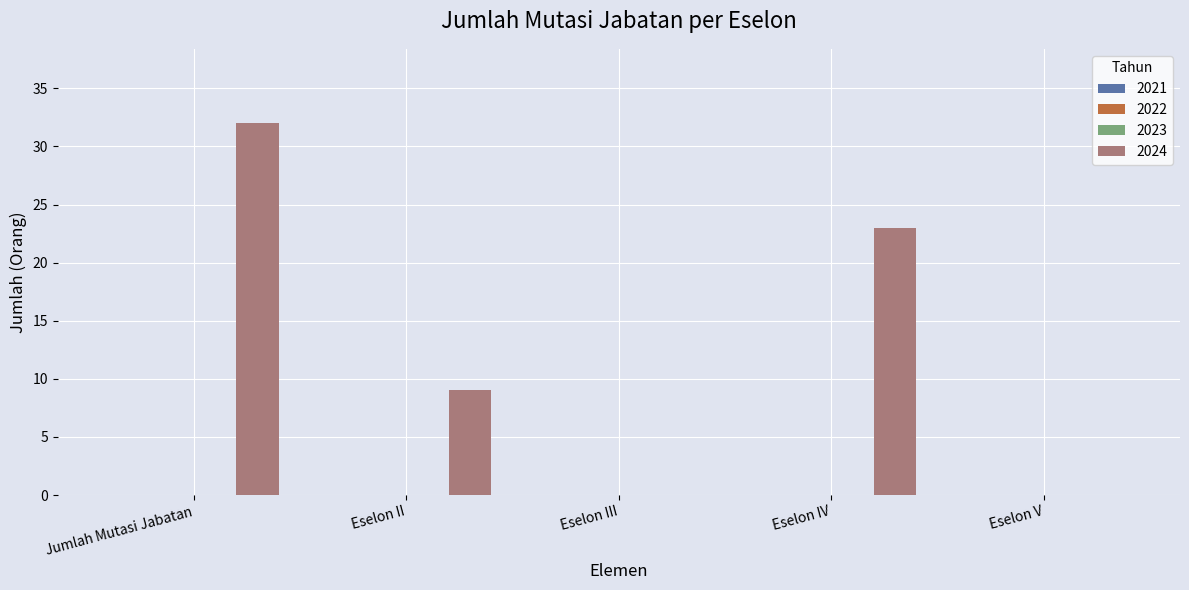

What is the sum of all values?

64